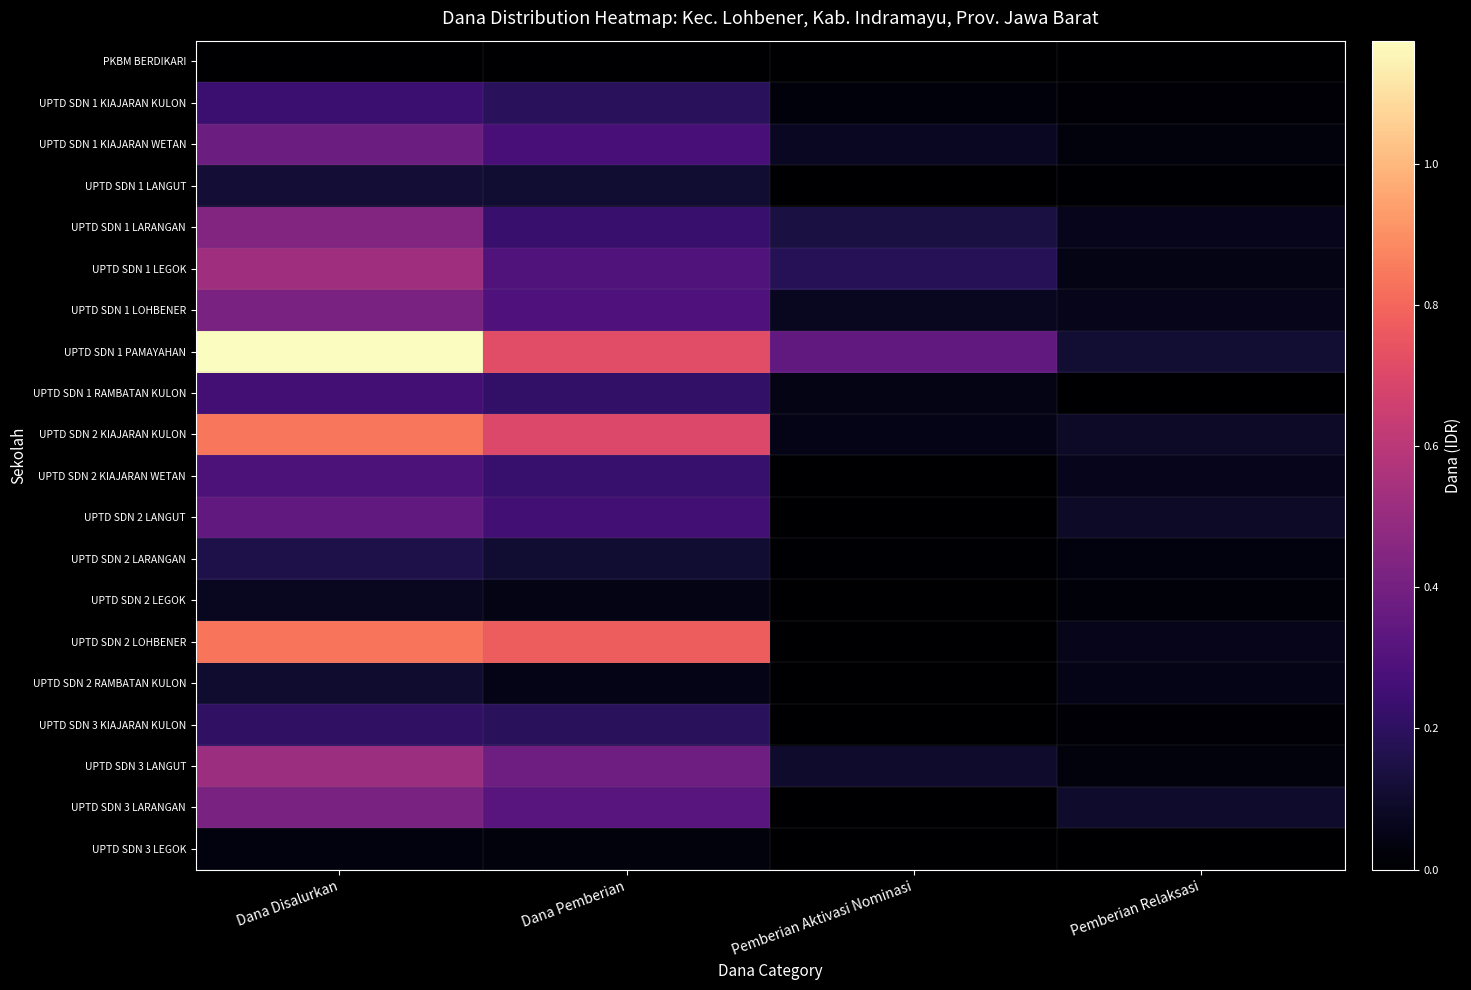

Which series has the largest total across all categories?

UPTD SDN 1 PAMAYAHAN